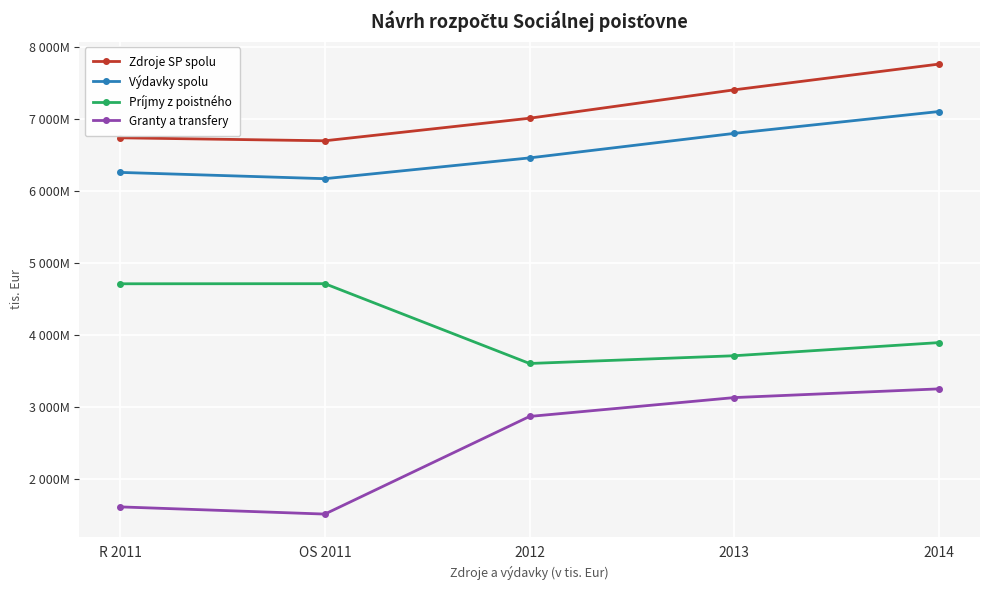

What value does the Zdroje SP spolu series have at OS 2011?

6693994.0